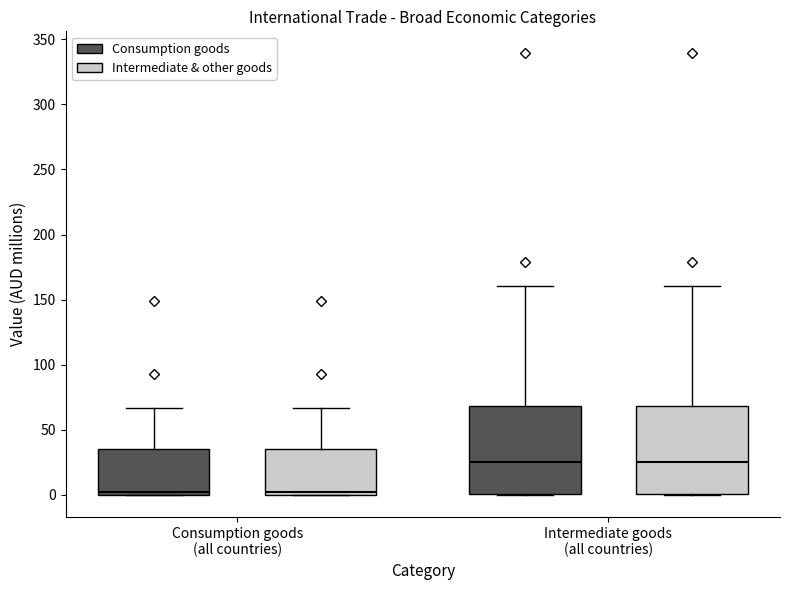

Reading left to right, transcribe this box plot: for each box, give where its median line is, the range the box spans, and where its two whiskers end, as read against the y-axis. The values are not printed on the chart, so give them approximately, as read against the axis.

Consumption goods (all countries) (Consumption goods): median 0 (just above the box's lower edge), box 0 to 35, whiskers 0 to 65
Consumption goods (all countries) (Intermediate & other goods): median 0 (just above the box's lower edge), box 0 to 35, whiskers 0 to 65
Intermediate goods (all countries) (Consumption goods): median 25, box 0 to 70, whiskers 0 to 160
Intermediate goods (all countries) (Intermediate & other goods): median 25, box 0 to 70, whiskers 0 to 160